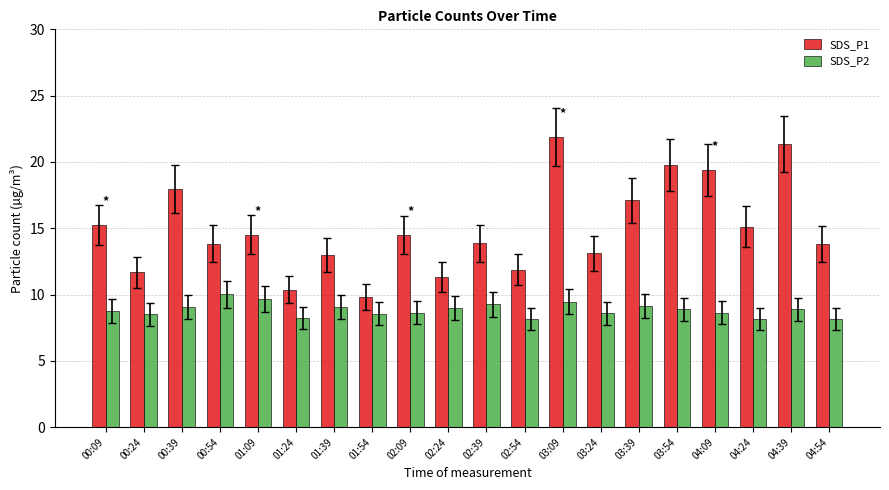

What is the label of the 7th bar from the left?

01:39